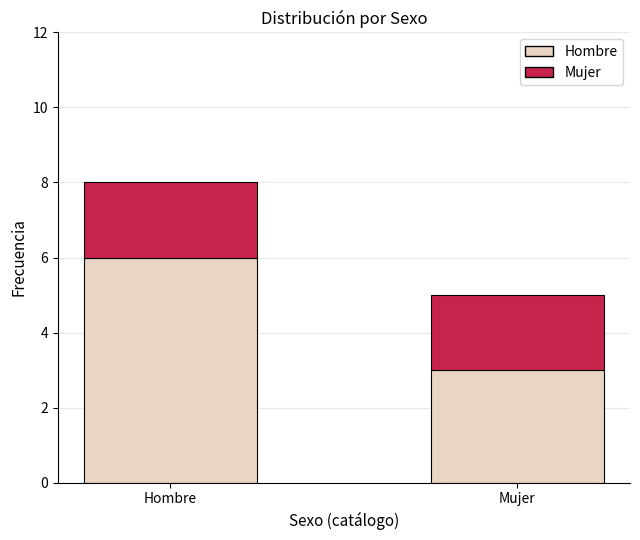

What is the total value across all series at Mujer?

5